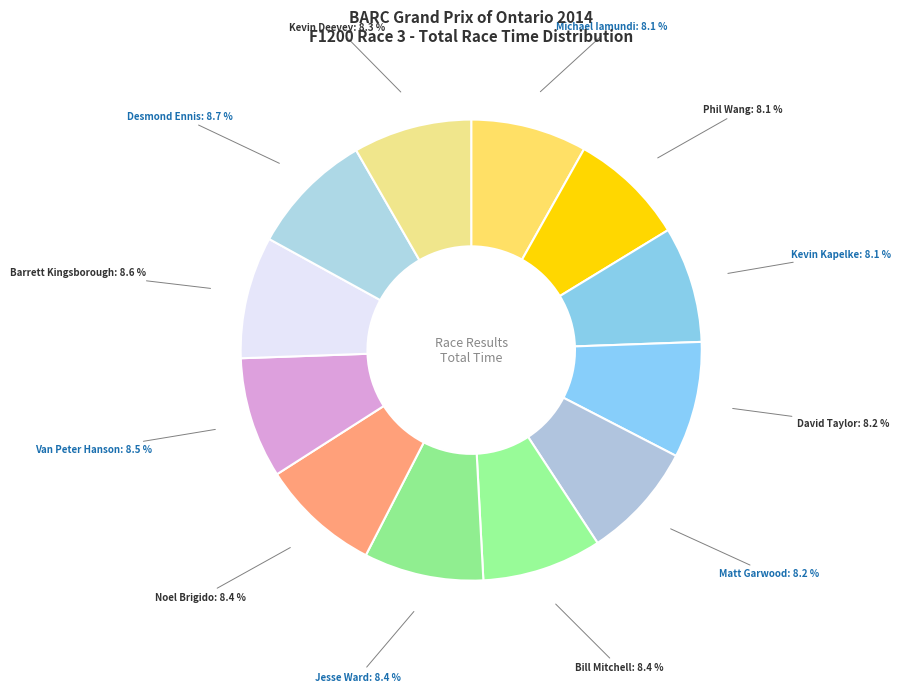

Is there any slice that represents more than half of the pie?

No